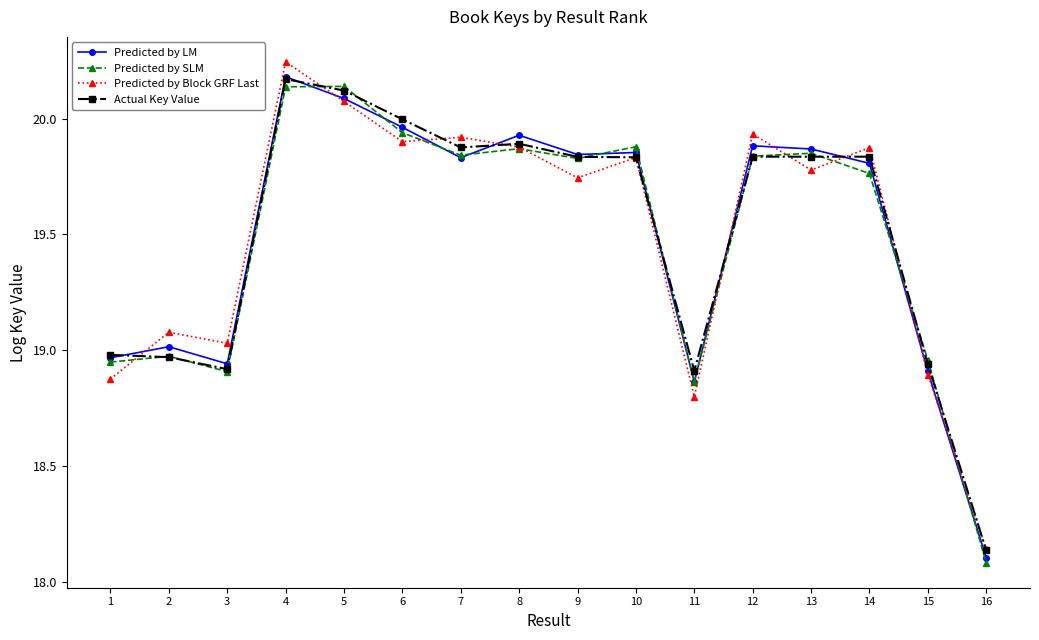

Between which two adjacent categories do Predicted by LM and Predicted by Block GRF Last first intersect?

1 and 2